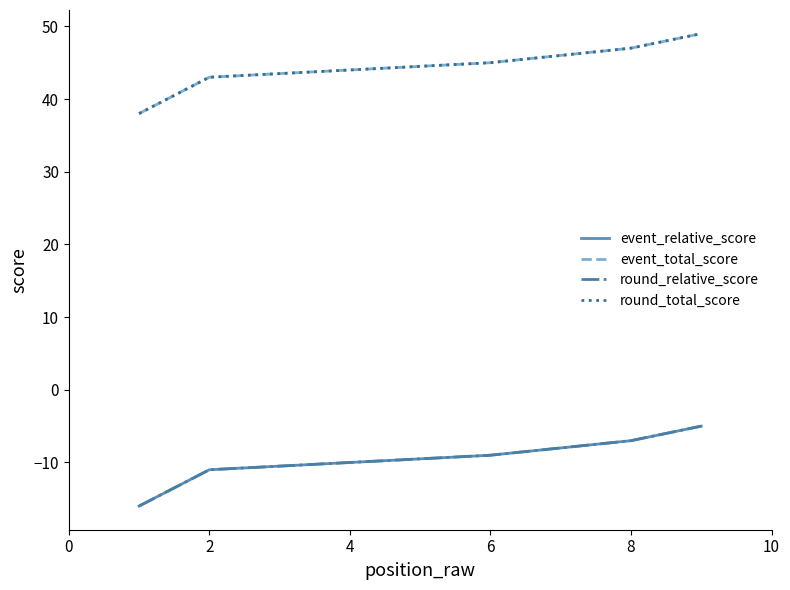

List the series in order of their peak value, highest first.

event_total_score, round_total_score, event_relative_score, round_relative_score